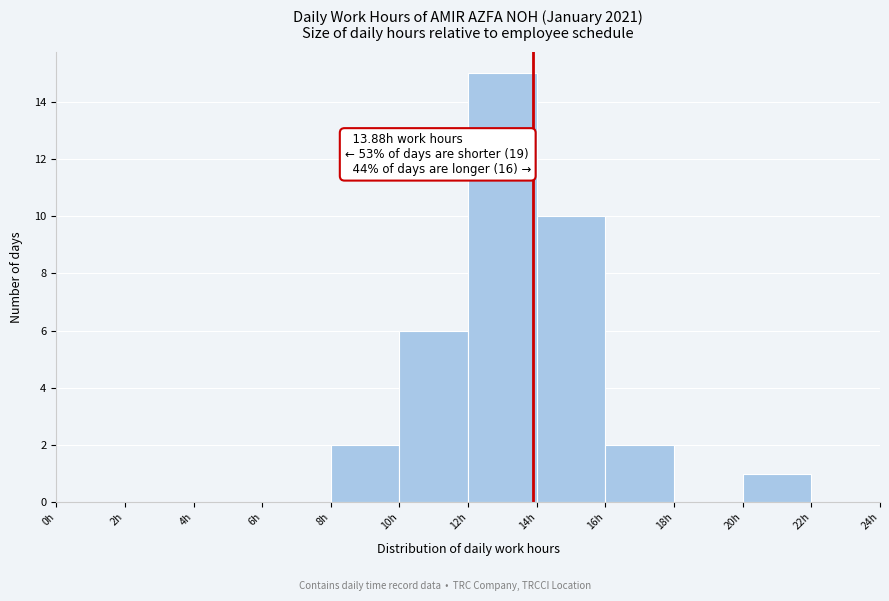

Which range on the x-axis has the tallest bar?

12 to 14